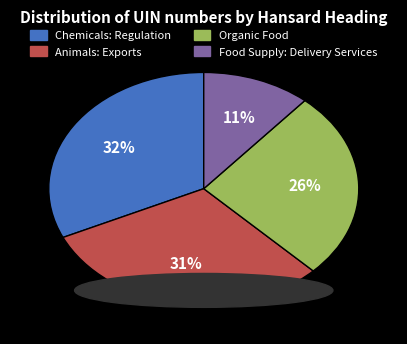

Which slice is the largest?

Chemicals: Regulation